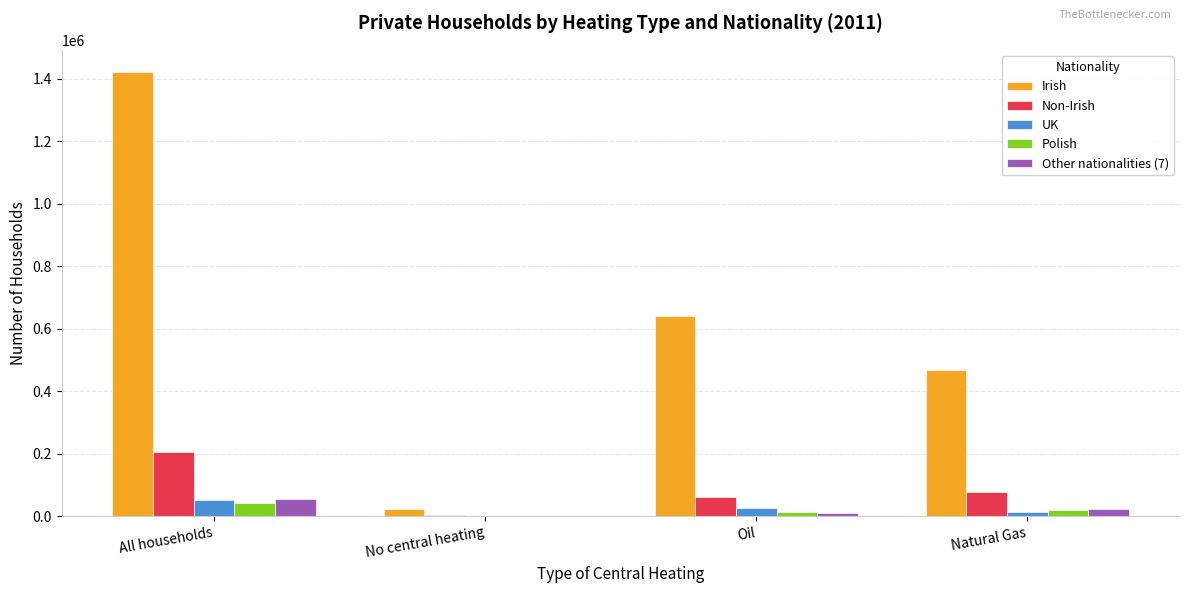

Where is Irish nearest to the value 722246?

Oil